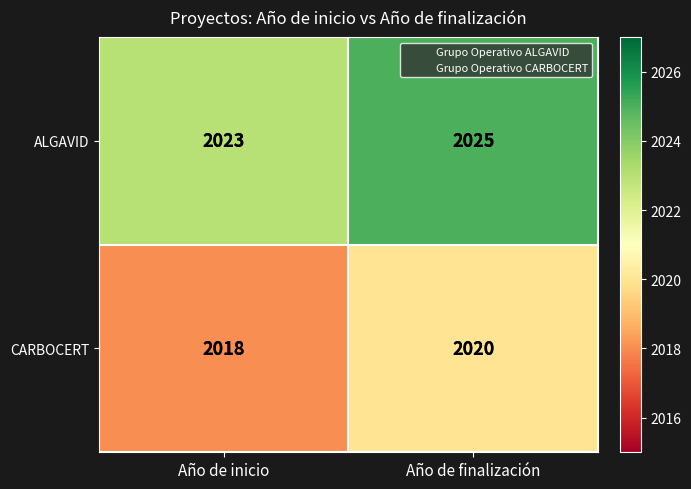

Rank the series at Año de finalización from lowest to highest value.

CARBOCERT, ALGAVID